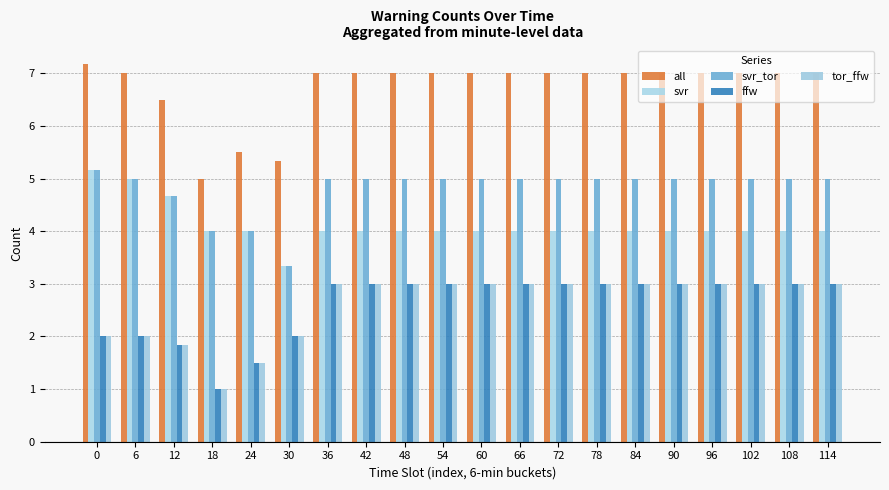

What is the minimum value for svr_tor?

3.3